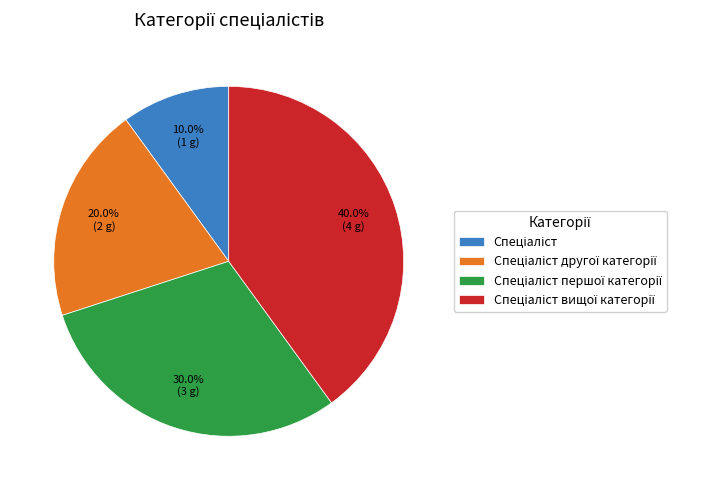

Is there any slice that represents more than half of the pie?

No